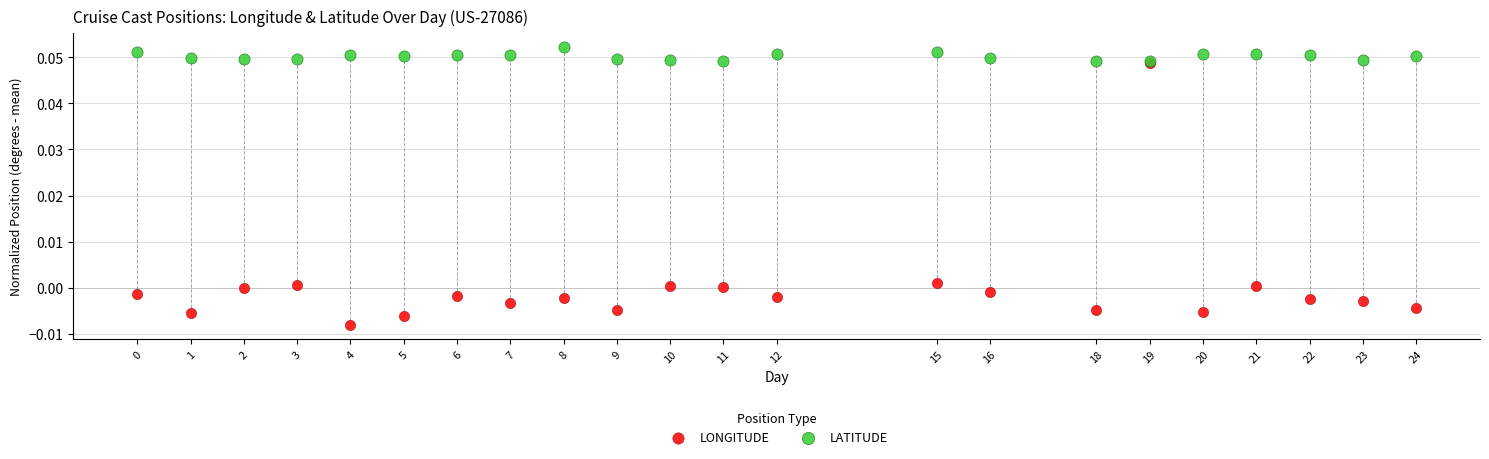

Which series has the widest spread of Y values?

LONGITUDE